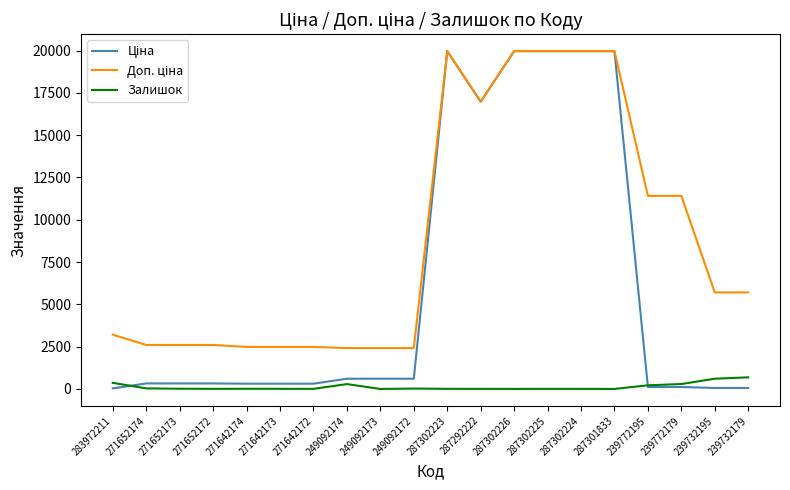

The Ціна series shows 49.8 at 283972211. True or false?

False